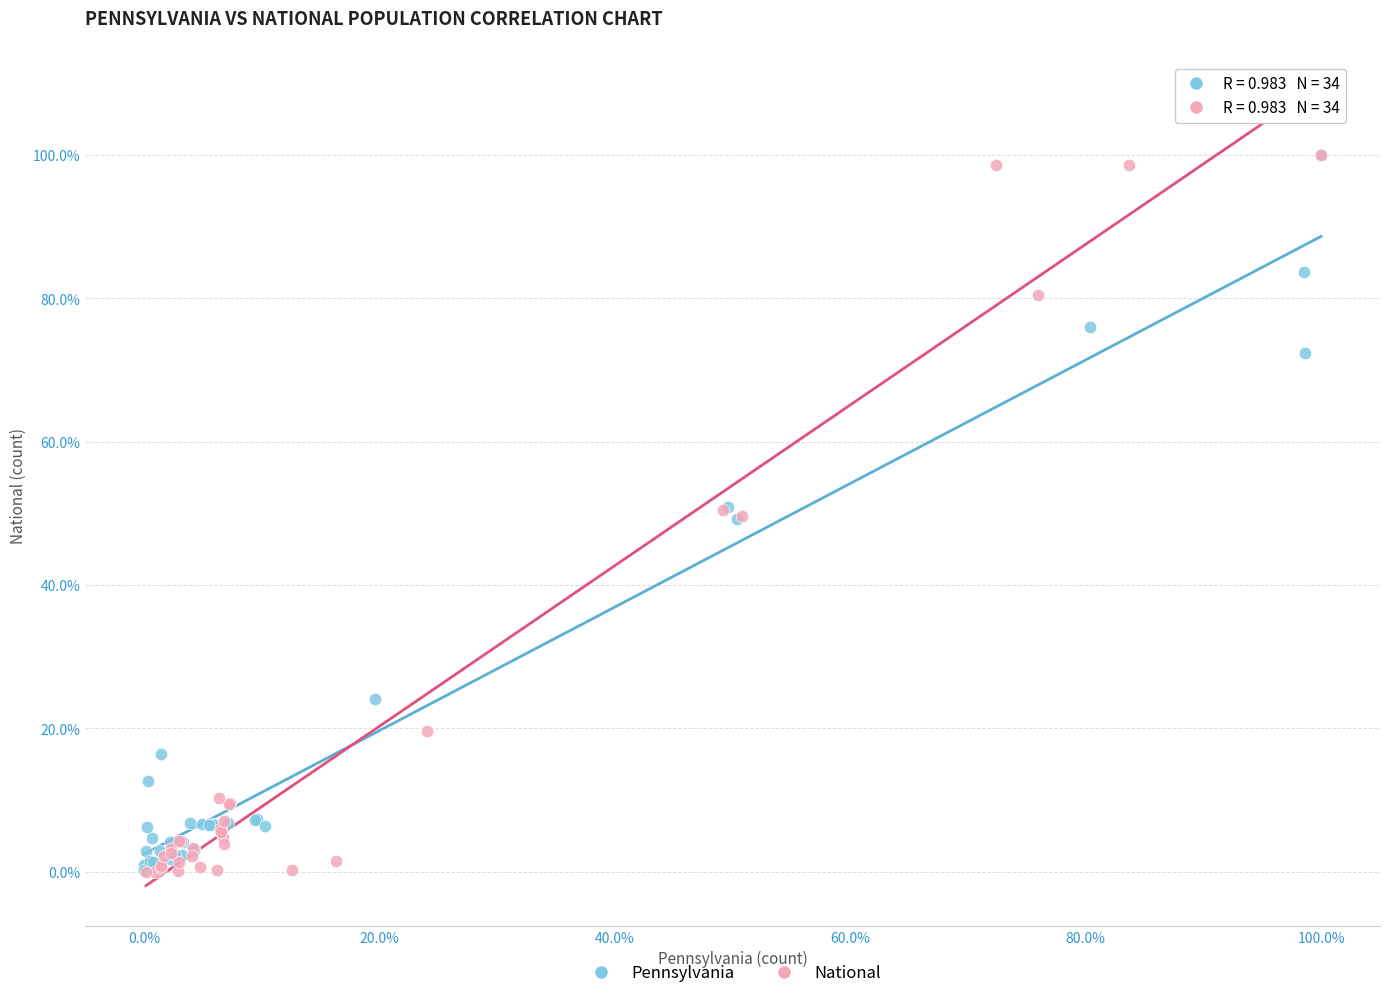

Which series has the widest spread of Y values?

National